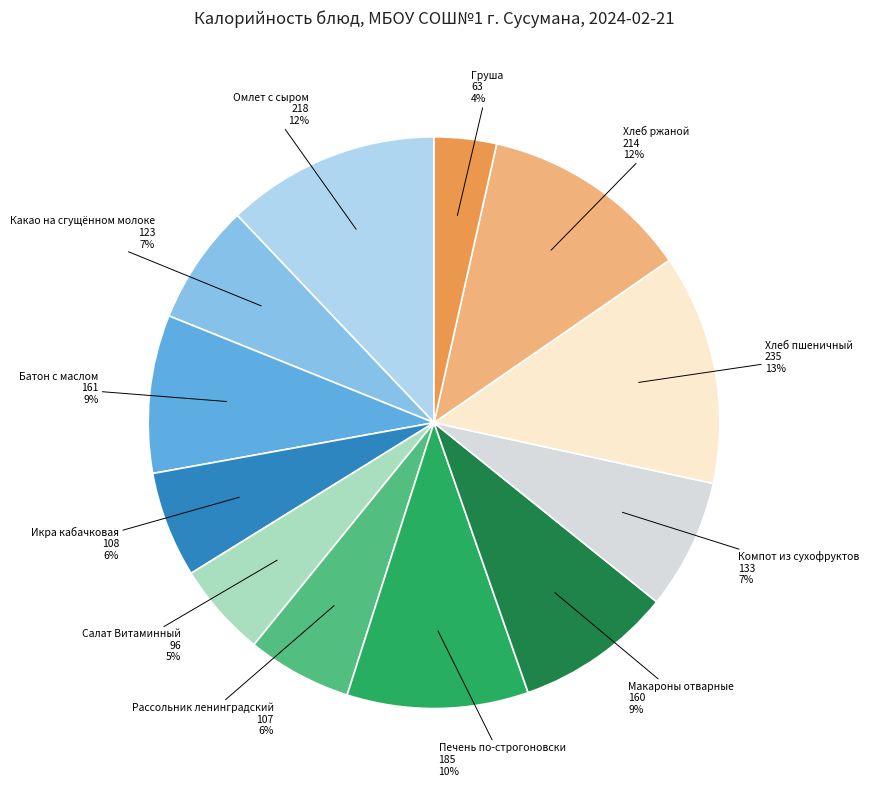

Is the sum of Салат Витаминный and Батон с маслом greater than half?

No